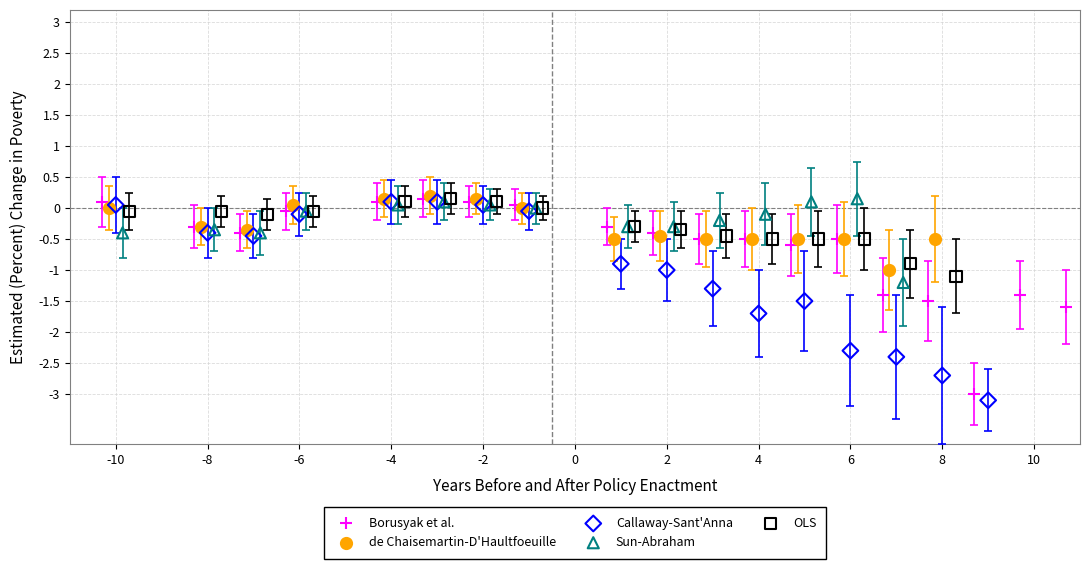

Which series has the largest Y range (max minus min)?

Callaway-Sant'Anna